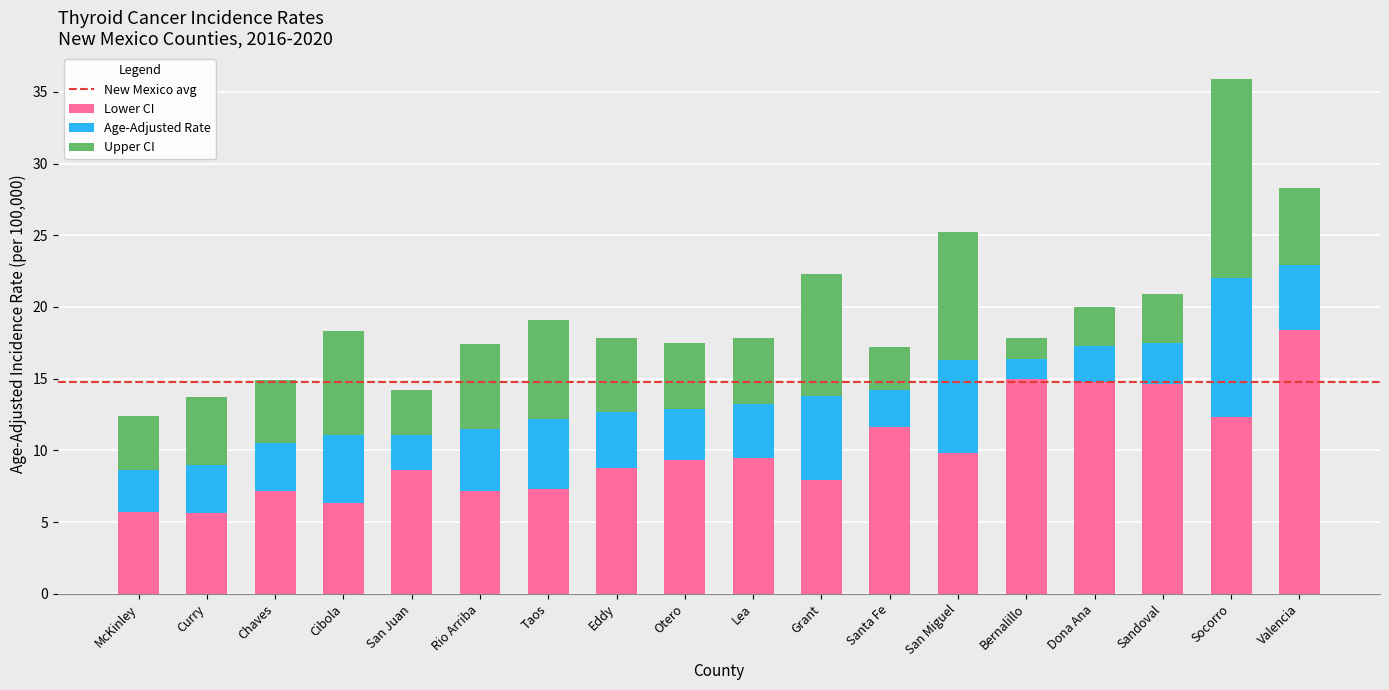

Is it true that Lower CI equals 6.4 at Lea?

False